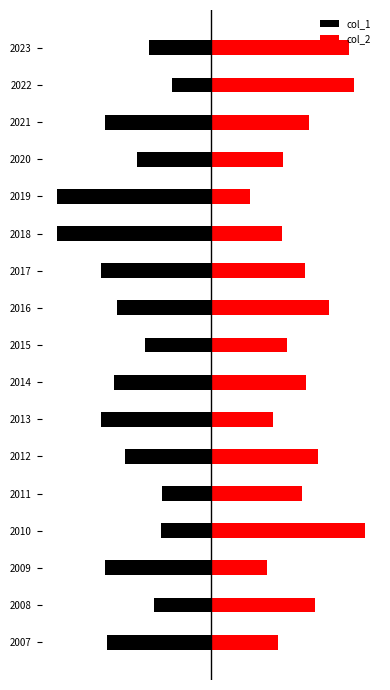

The value of col_1 at 2022 is -0.0. True or false?

False